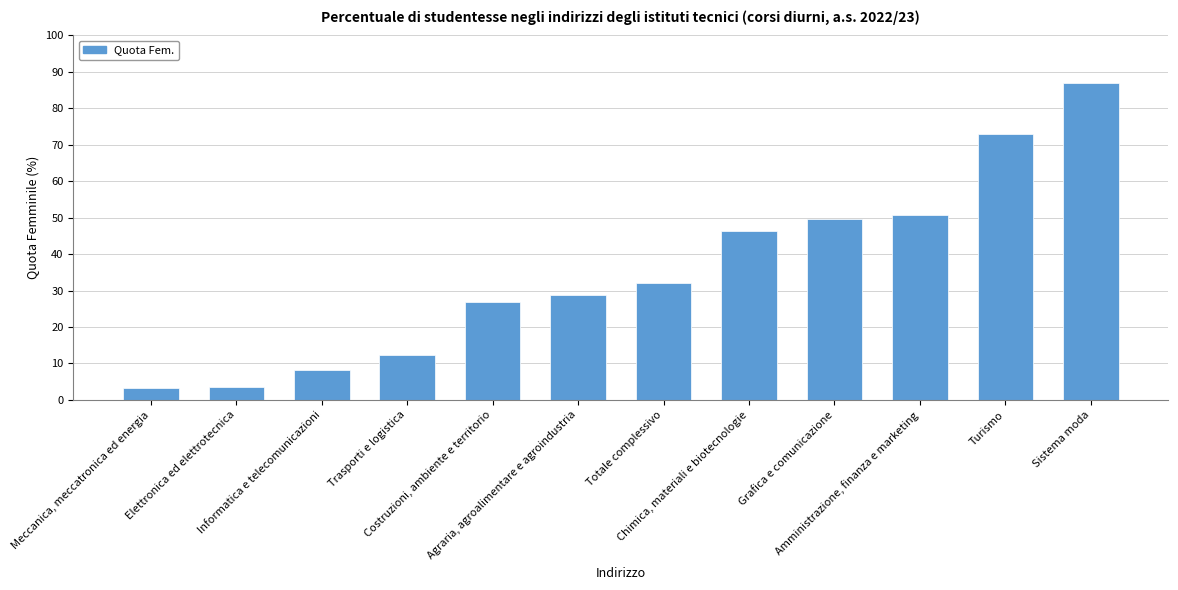

What is the minimum value shown in the chart?

3.1